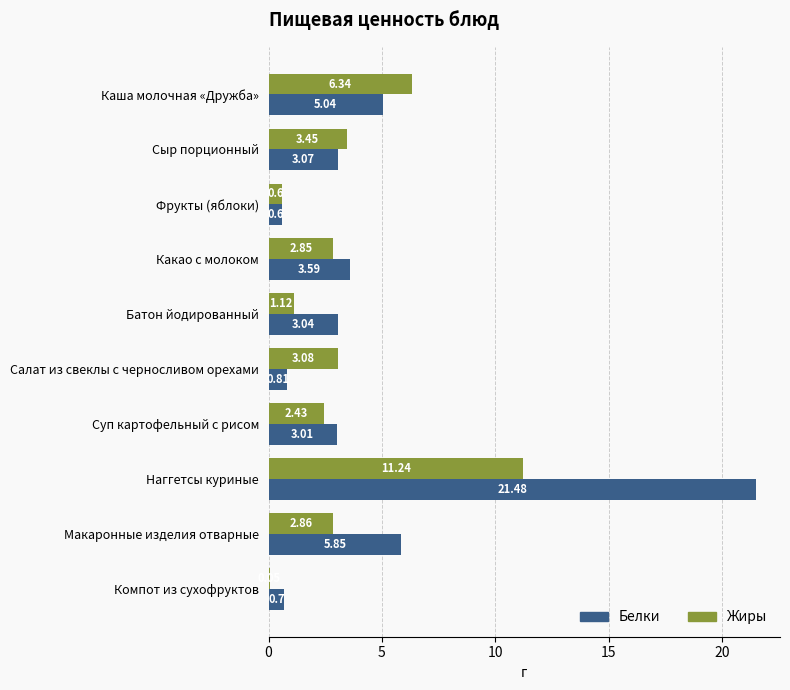

Count the number of categories in the chart.

10